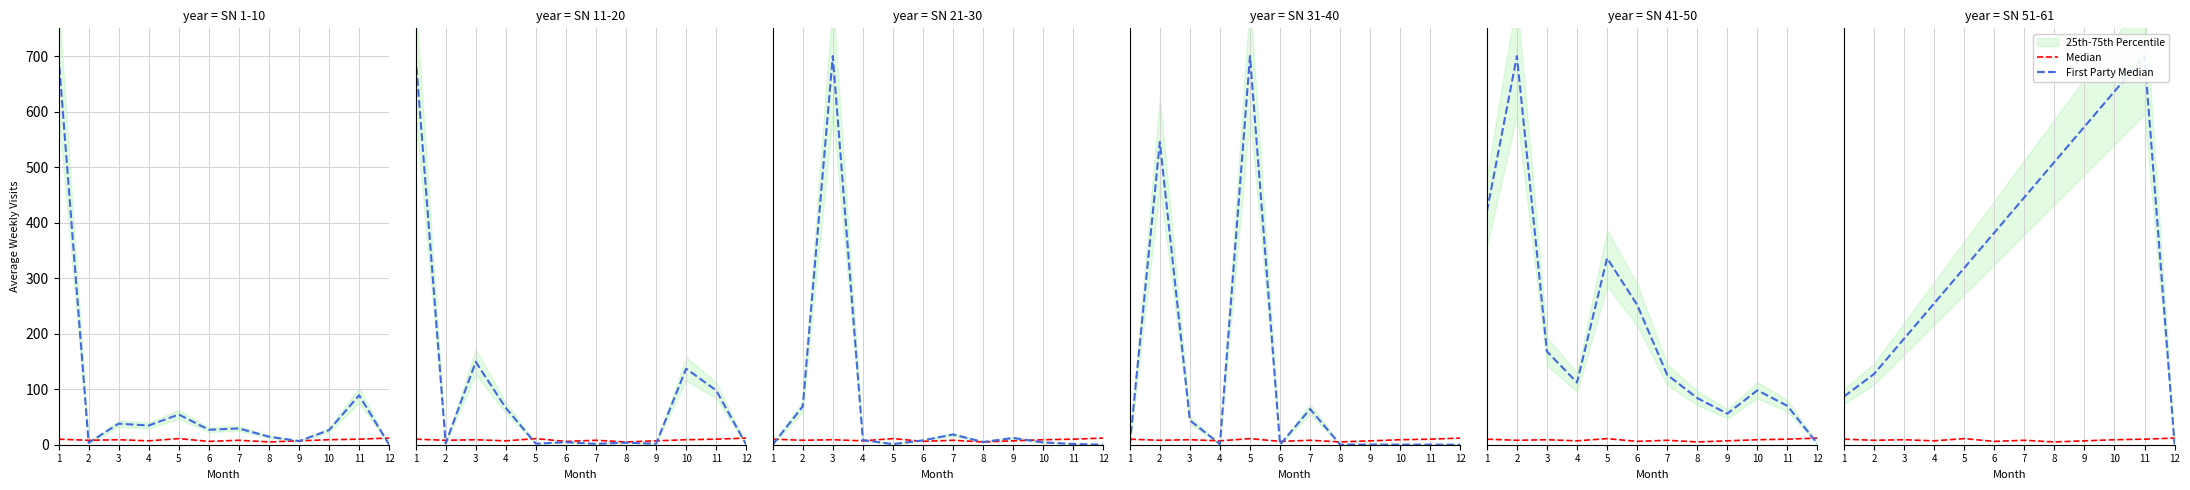

The First Party Median series shows 509.1 at 8. True or false?

True